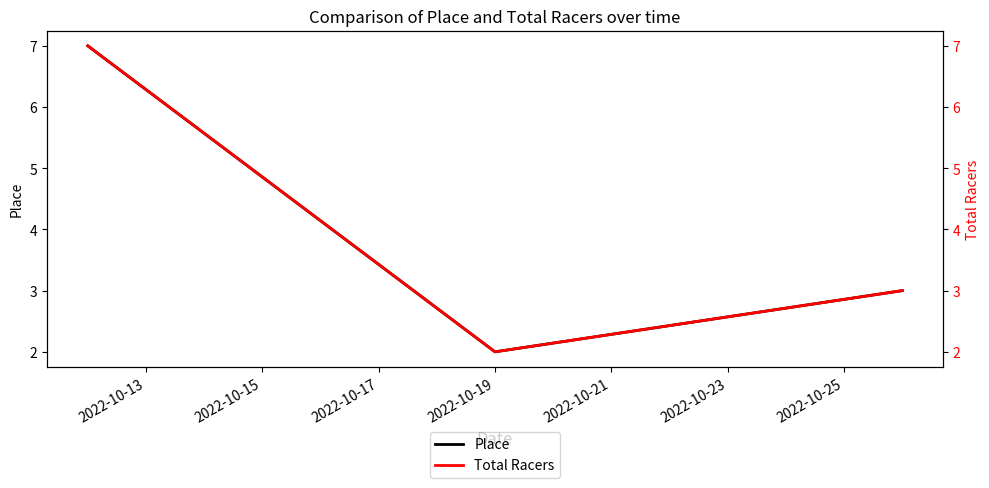

What are all the series names shown in the legend?

Place, Total Racers